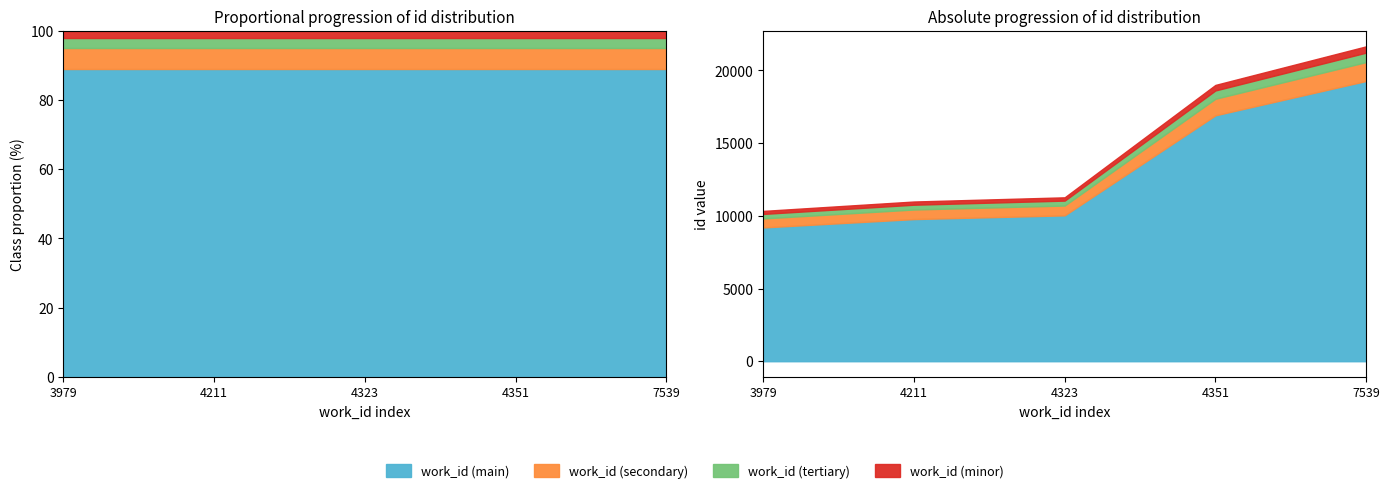

List the labels in order of id value, smallest first.

3979, 4211, 4323, 4351, 7539